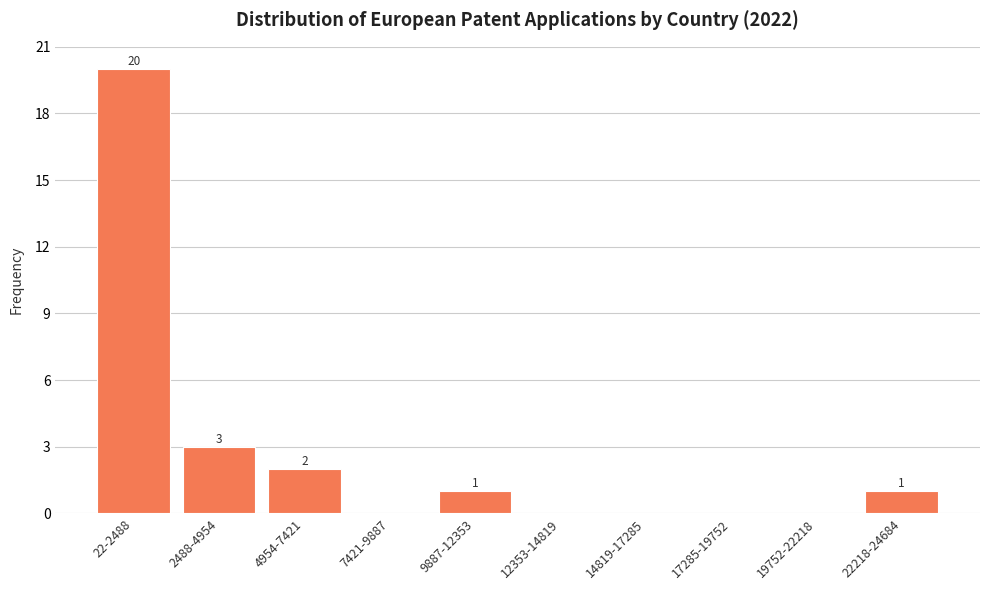

Reading left to right, transcribe all the data shown in this chart.

22-2488=20	2488-4954=3	4954-7421=2	7421-9887=0	9887-12353=1	12353-14819=0	14819-17285=0	17285-19752=0	19752-22218=0	22218-24684=1